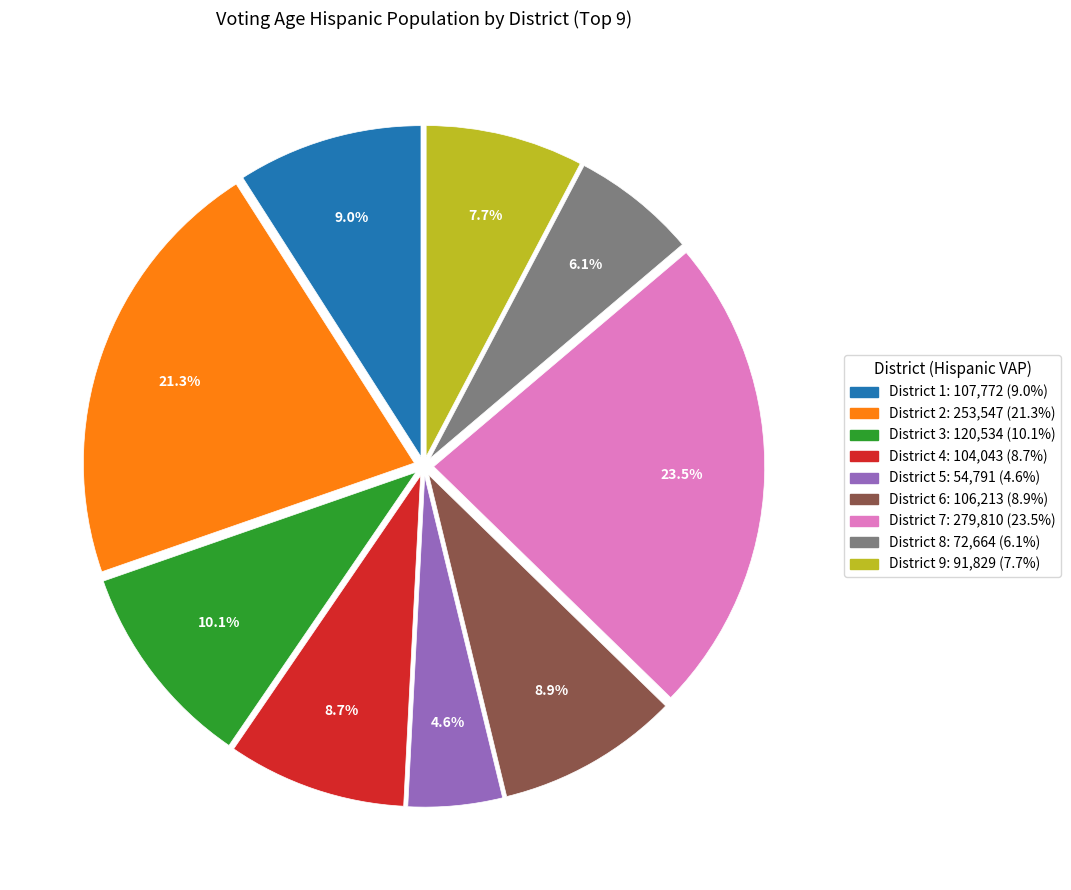

What percentage do District 5 and District 7 together represent?

28.1%